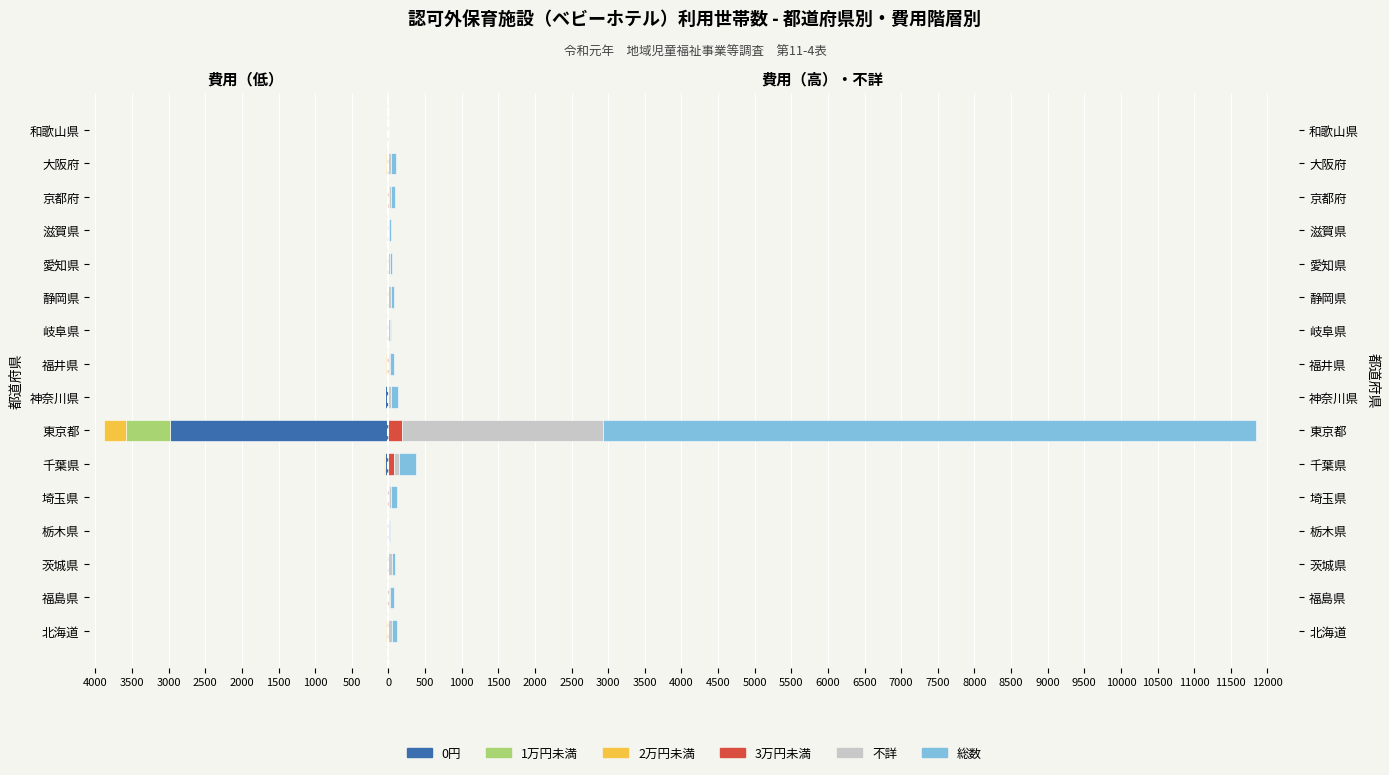

What are all the series names shown in the legend?

0円, 1万円未満, 2万円未満, 3万円未満, 不詳, 総数